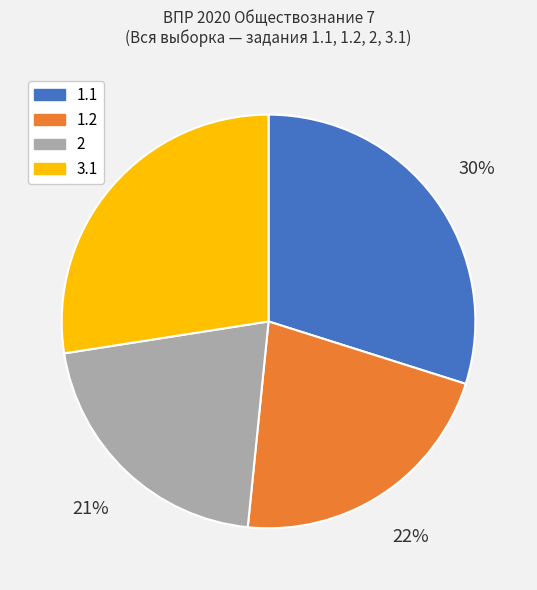

Does any single category account for the majority?

No